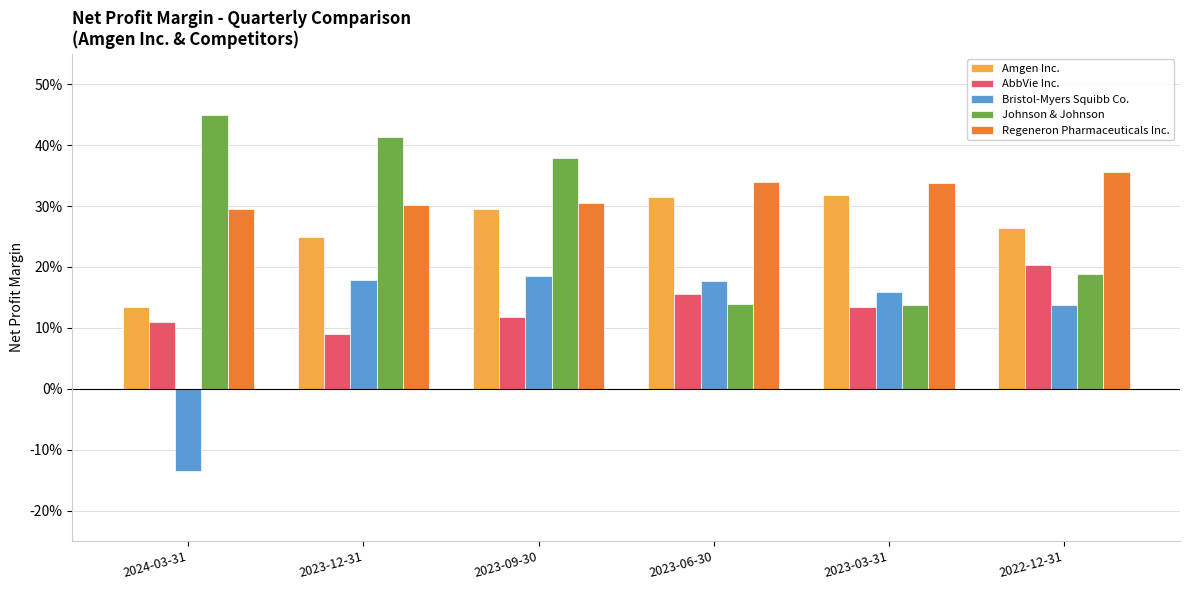

Which series has the largest total across all categories?

Regeneron Pharmaceuticals Inc.